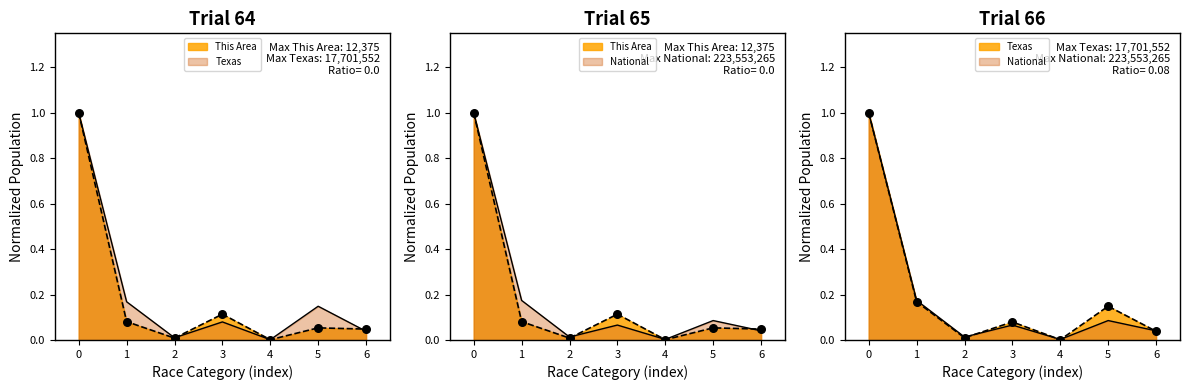

What are all the series names shown in the legend?

This Area, Texas, National